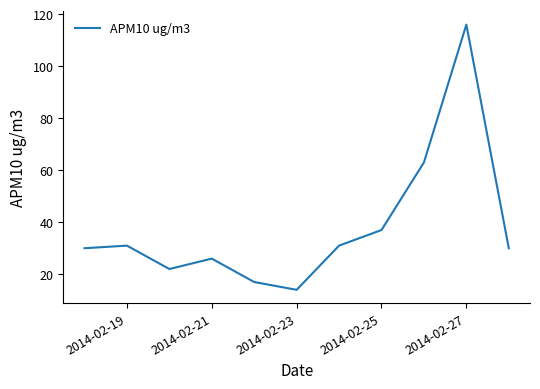

What is the smallest value displayed?

14